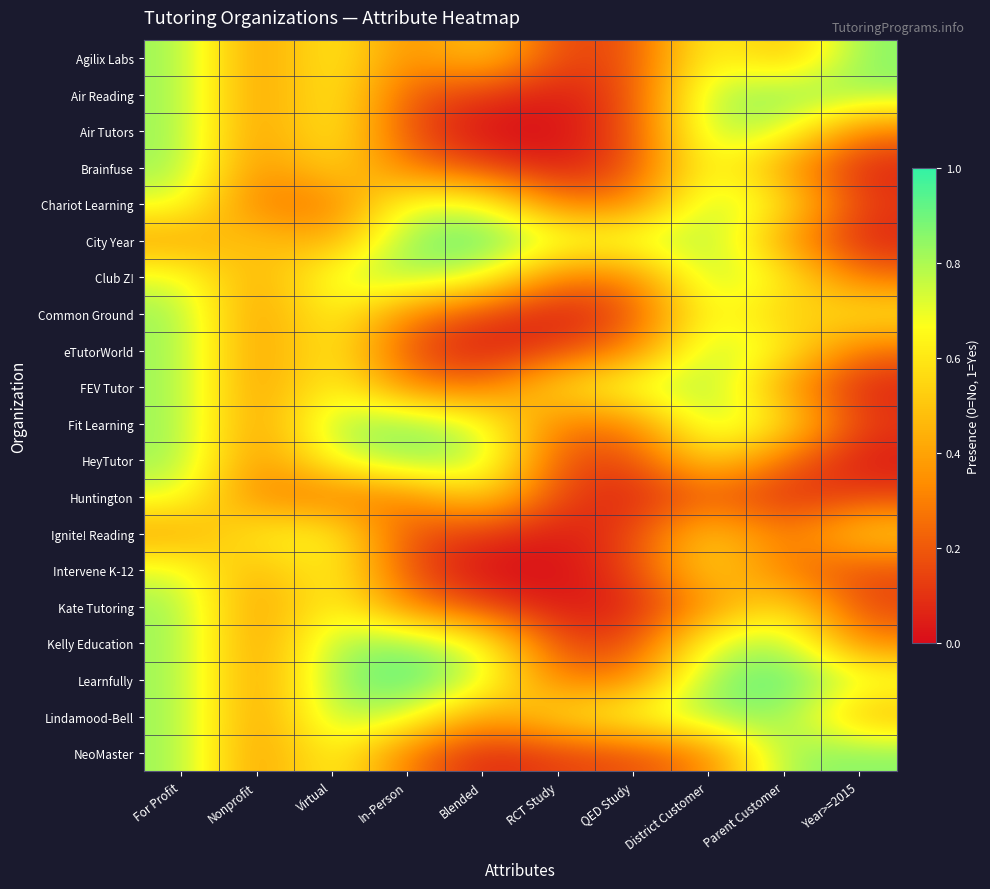

At which category is the sum across all series the highest?

For Profit